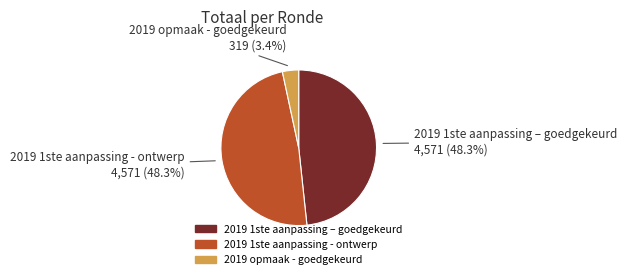

To the nearest percent, what is the difference between the largest and smallest slice percentages?

45%